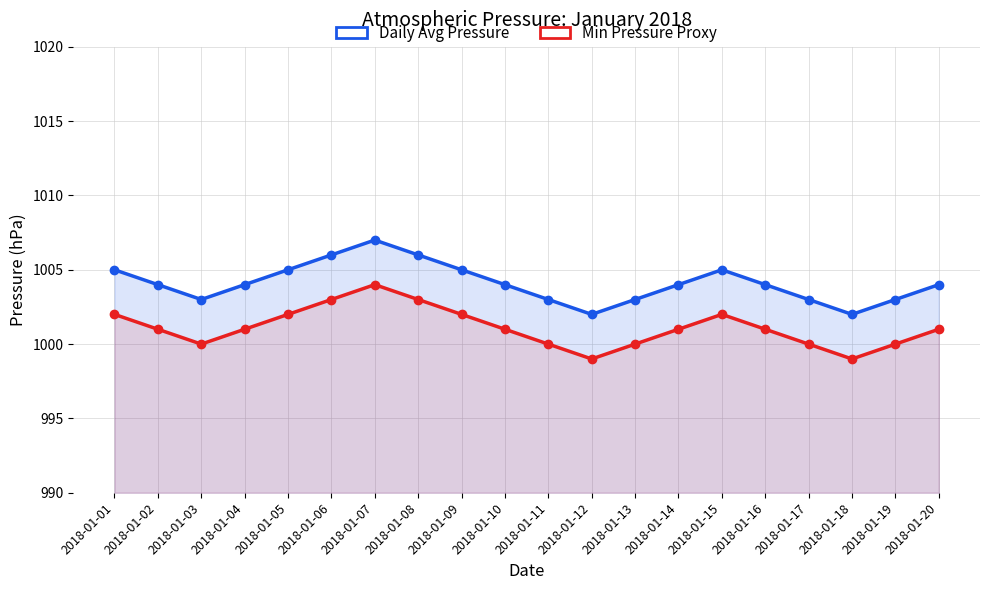

At how many categories does at least one series exceed 1004?

7